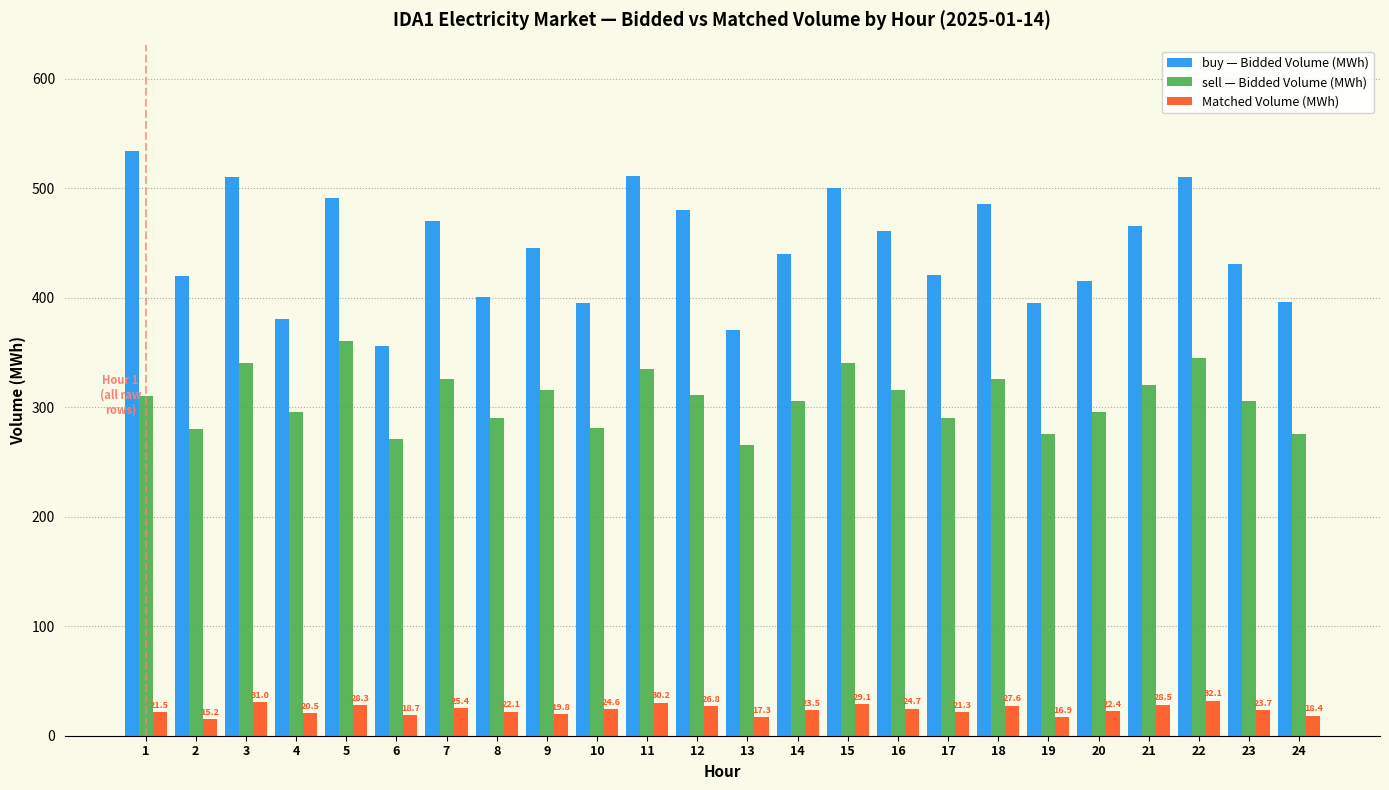

Is the value of buy — Bidded Volume (MWh) at 9 greater than the value of Matched Volume (MWh) at 12?

Yes